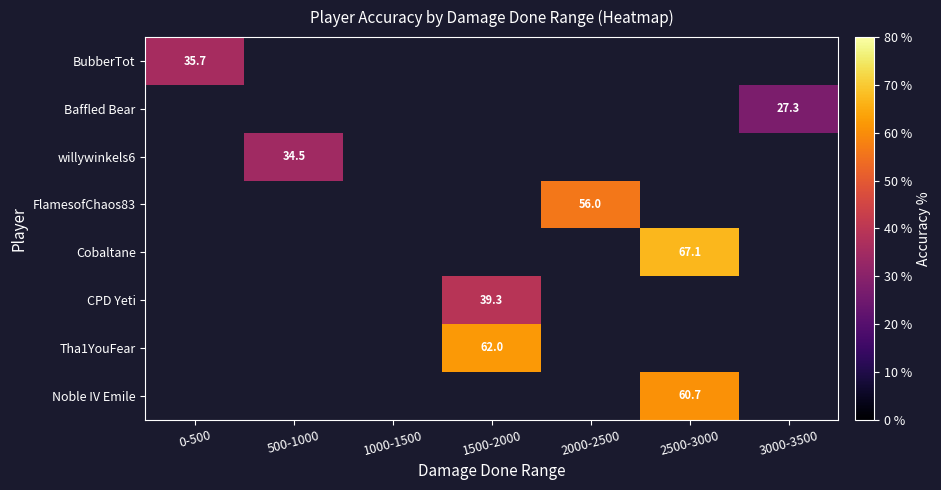

What is the minimum value for BubberTot?

35.7